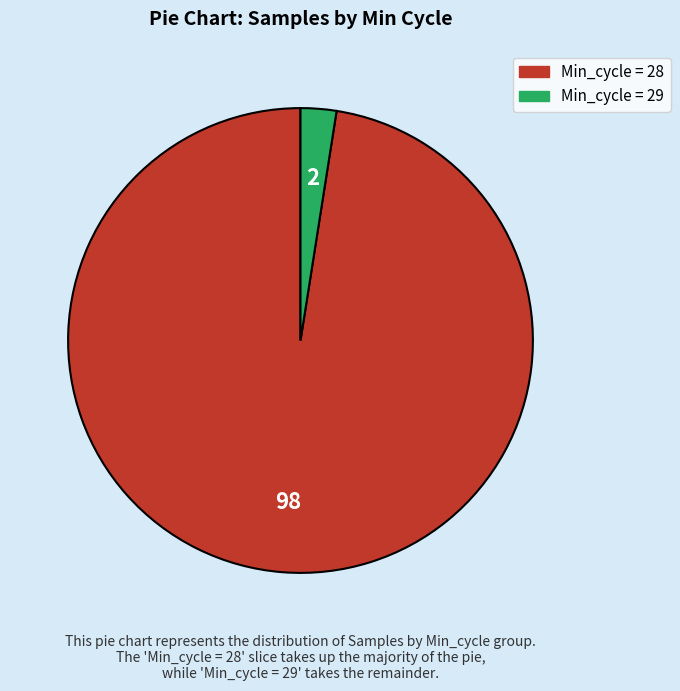

Approximately how many times larger is the value at Min_cycle = 28 compared to Min_cycle = 29?

39.3